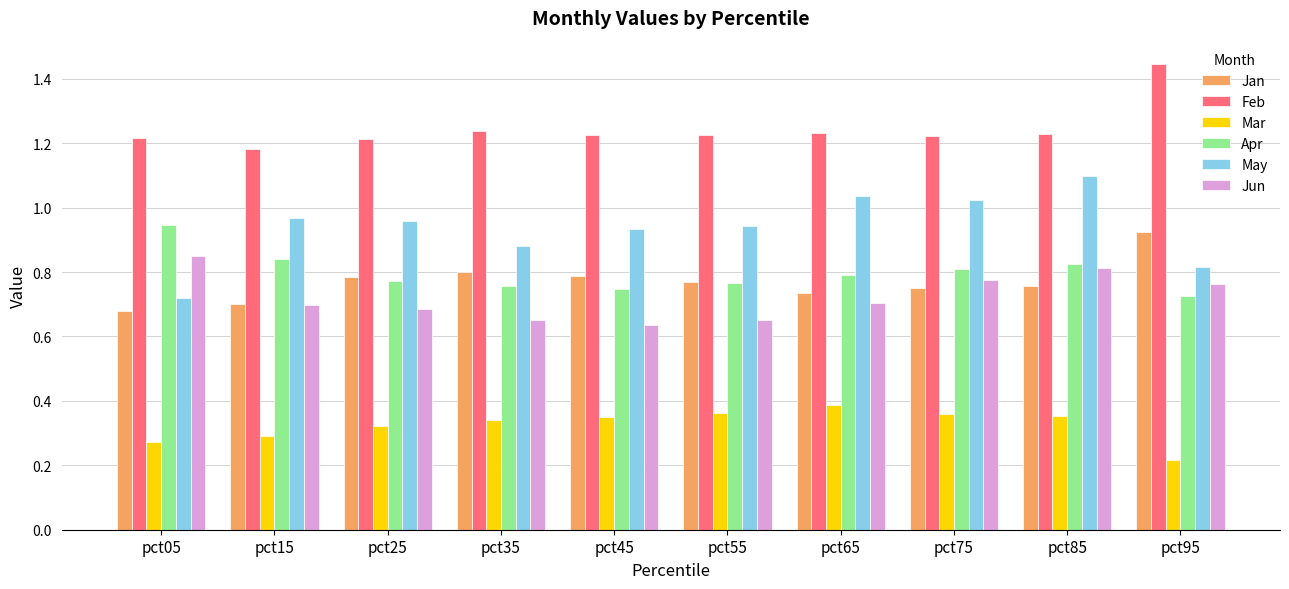

Which series has the widest spread of values?

May